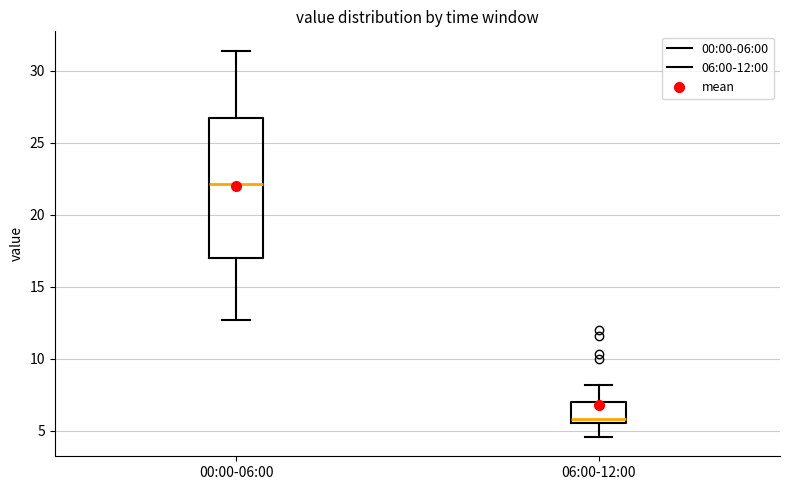

Reading left to right, read every box against the y-axis: the position of its median line, the range the box covers, and the ends of its whiskers. The values are not printed on the chart, so give them approximately, as read against the axis.

00:00-06:00: median 22.0, box 17.0 to 26.5, whiskers 12.5 to 31.5
06:00-12:00: median 6.0, box 5.5 to 7.0, whiskers 4.5 to 8.0